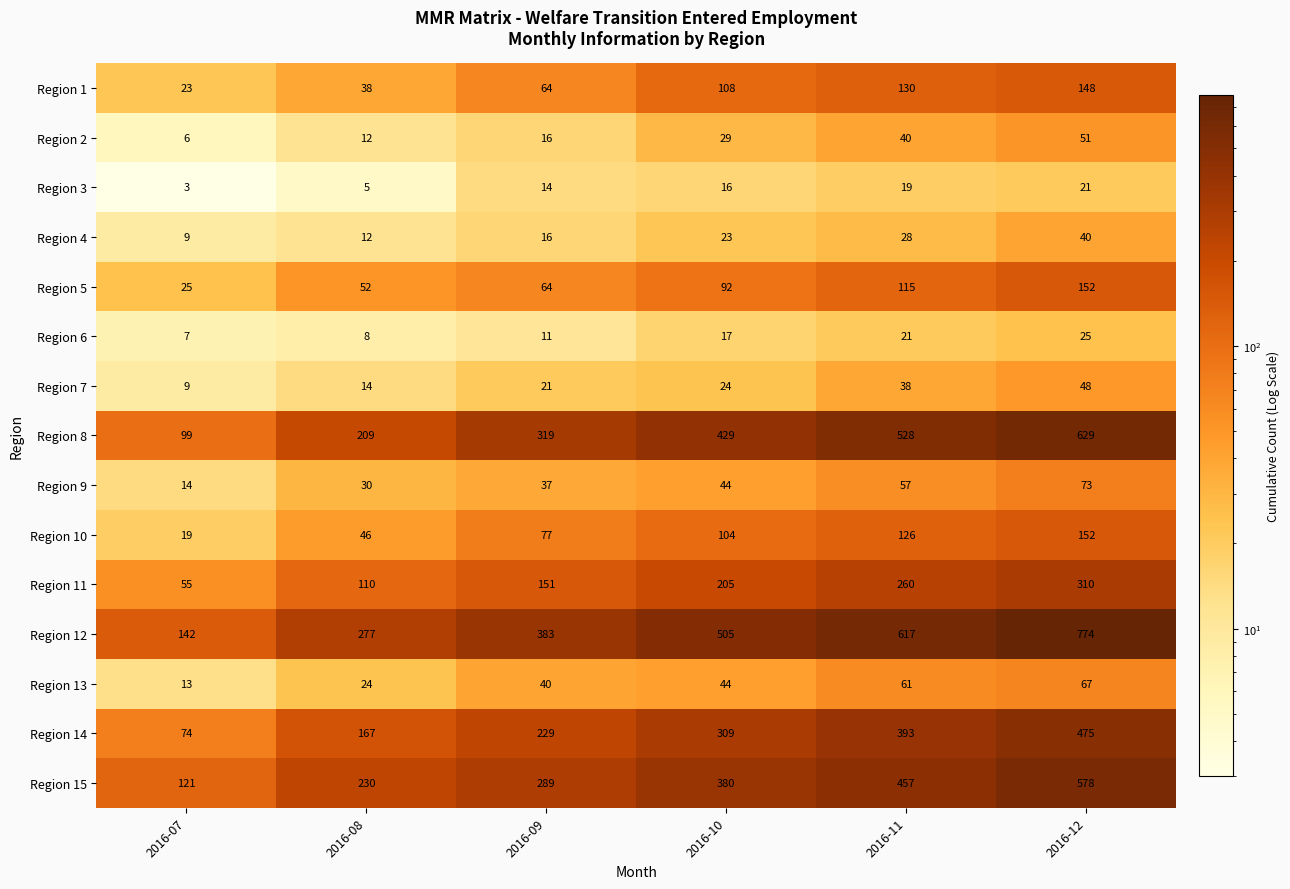

Which category has the lowest value in the Region 10 series?

2016-07